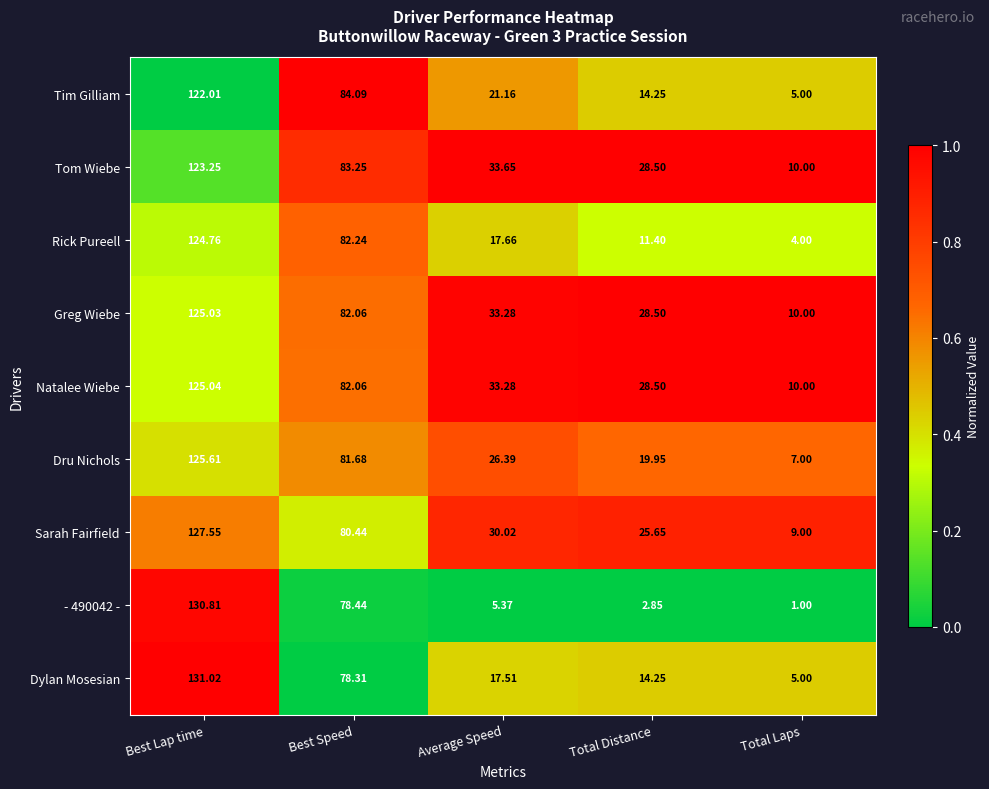

Rank the categories by Greg Wiebe value from lowest to highest.

Total Laps, Total Distance, Average Speed, Best Speed, Best Lap time